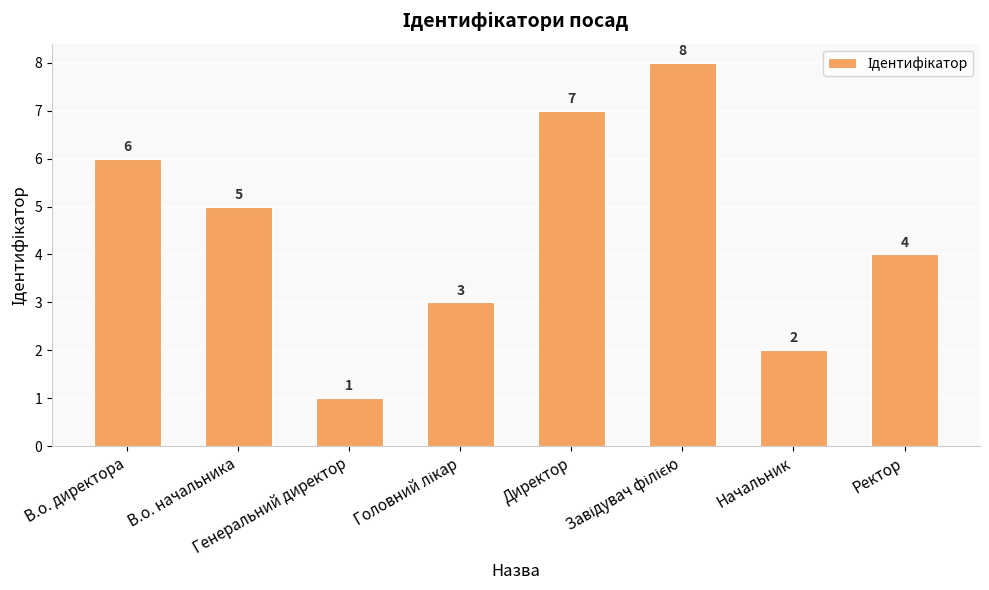

How many series are shown in this chart?

1